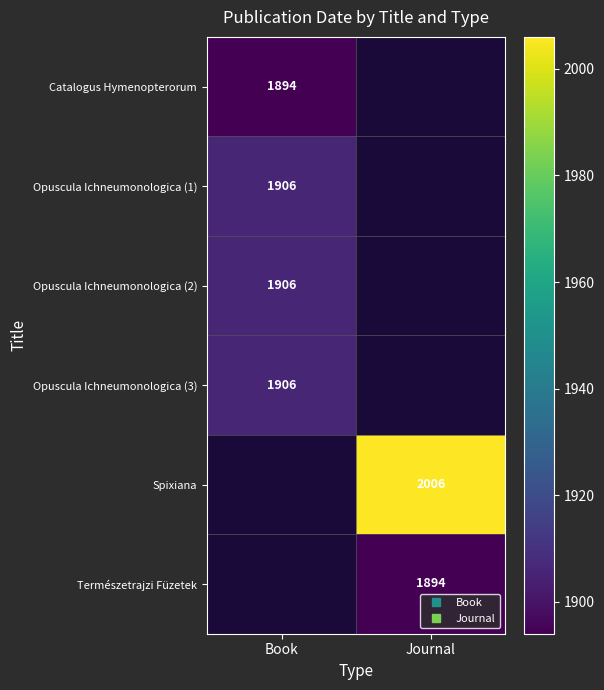

Which has a higher value, Journal or Book?

Book